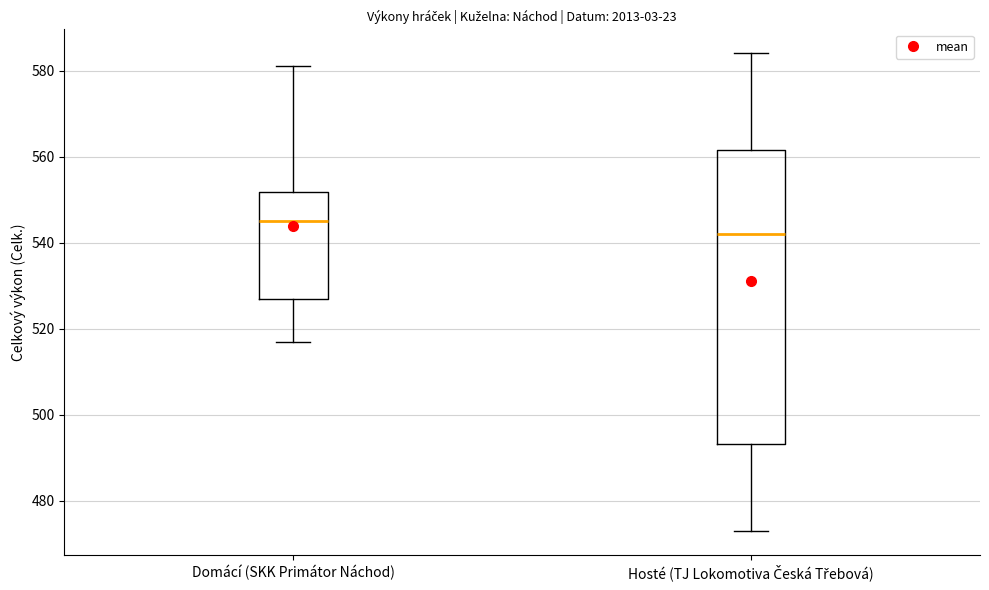

Which box is the tallest, from its lower edge to its upper edge?

Hosté (TJ Lokomotiva Česká Třebová)